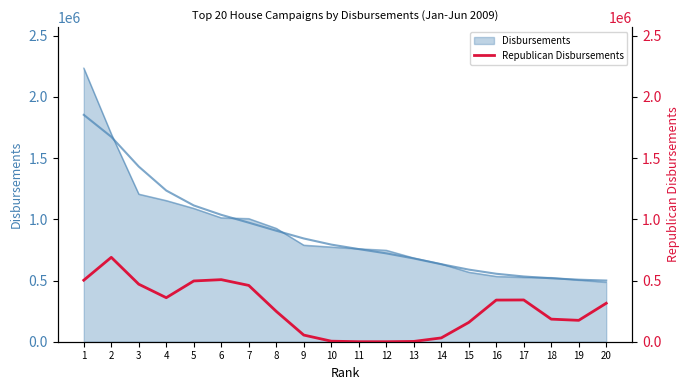

Count the number of categories in the chart.

20